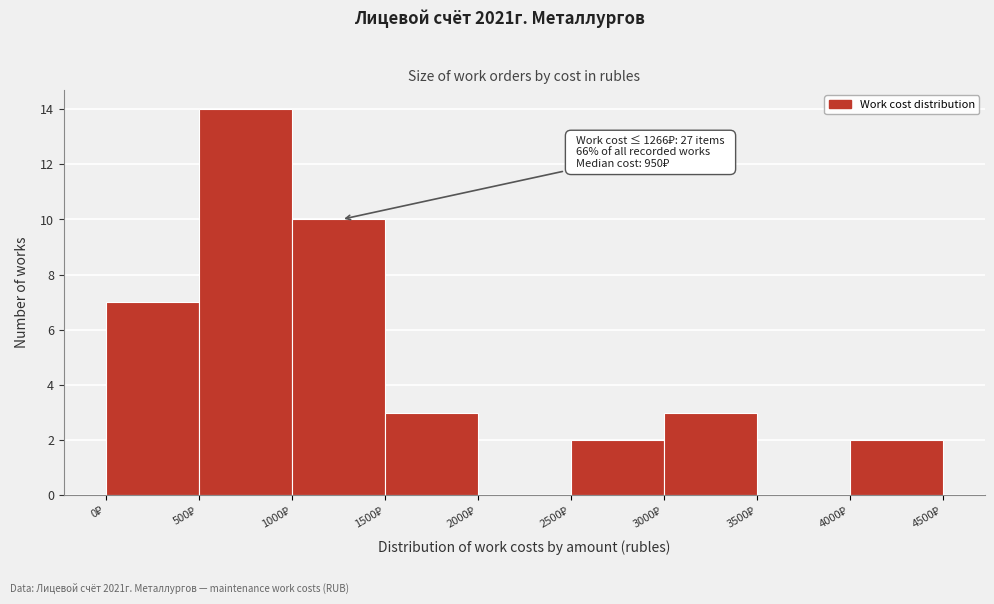

Over which range of the x-axis is the bar tallest?

500 to 1000